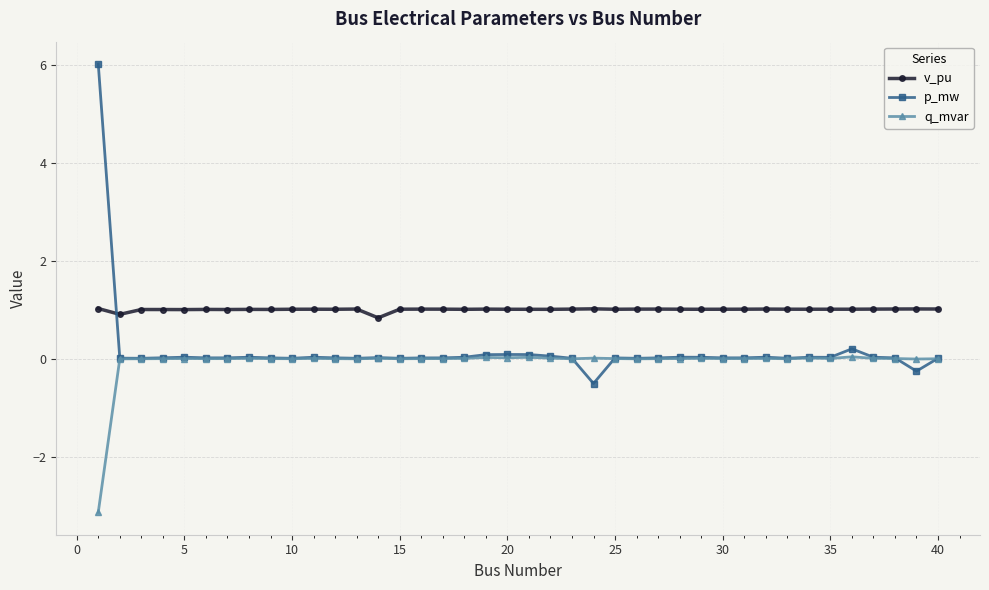

Rank the series by their maximum value, from highest to lowest.

p_mw, v_pu, q_mvar